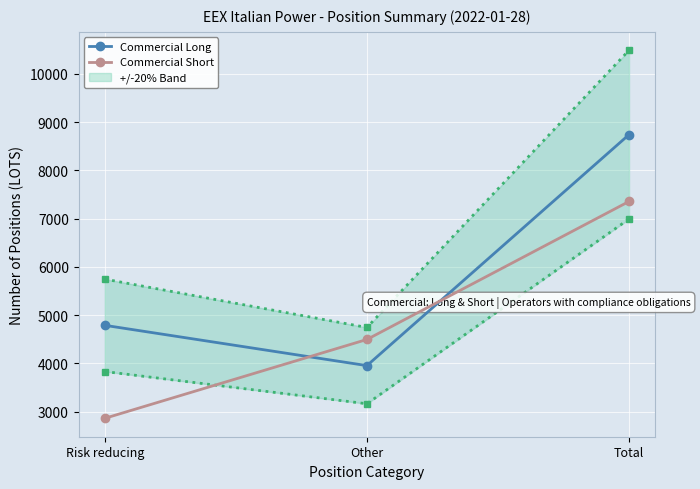

Rank the series at Other from highest to lowest value.

Commercial Short, Commercial Long